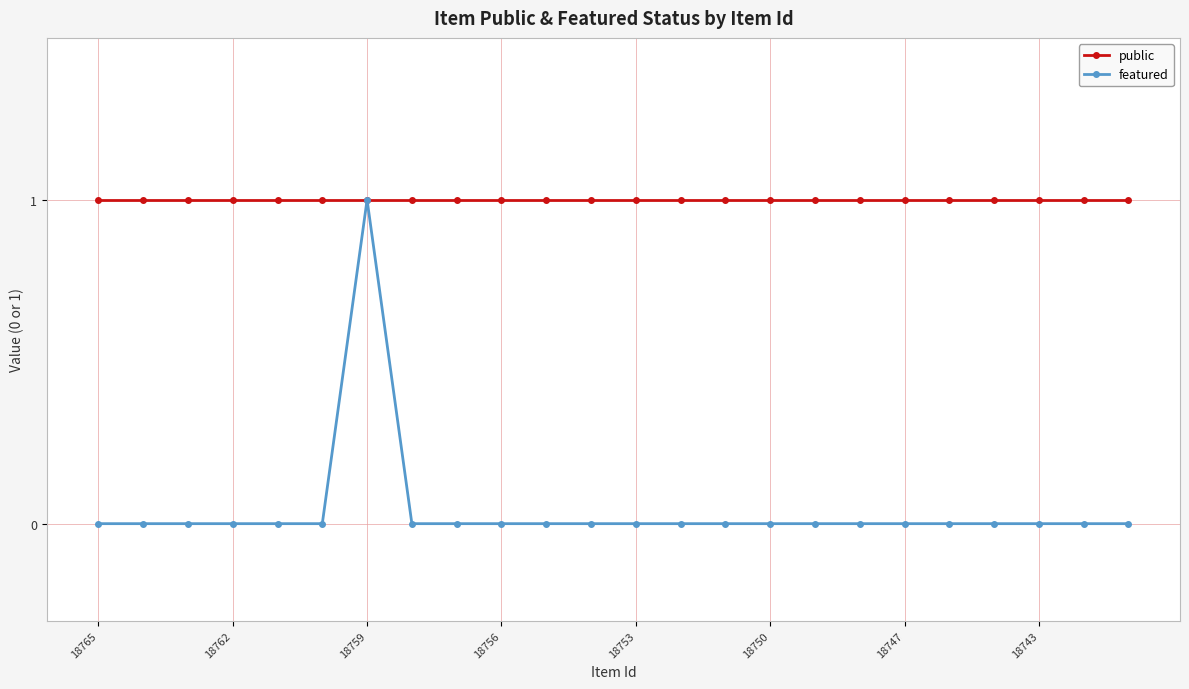

Which series has the largest range (max minus min)?

featured